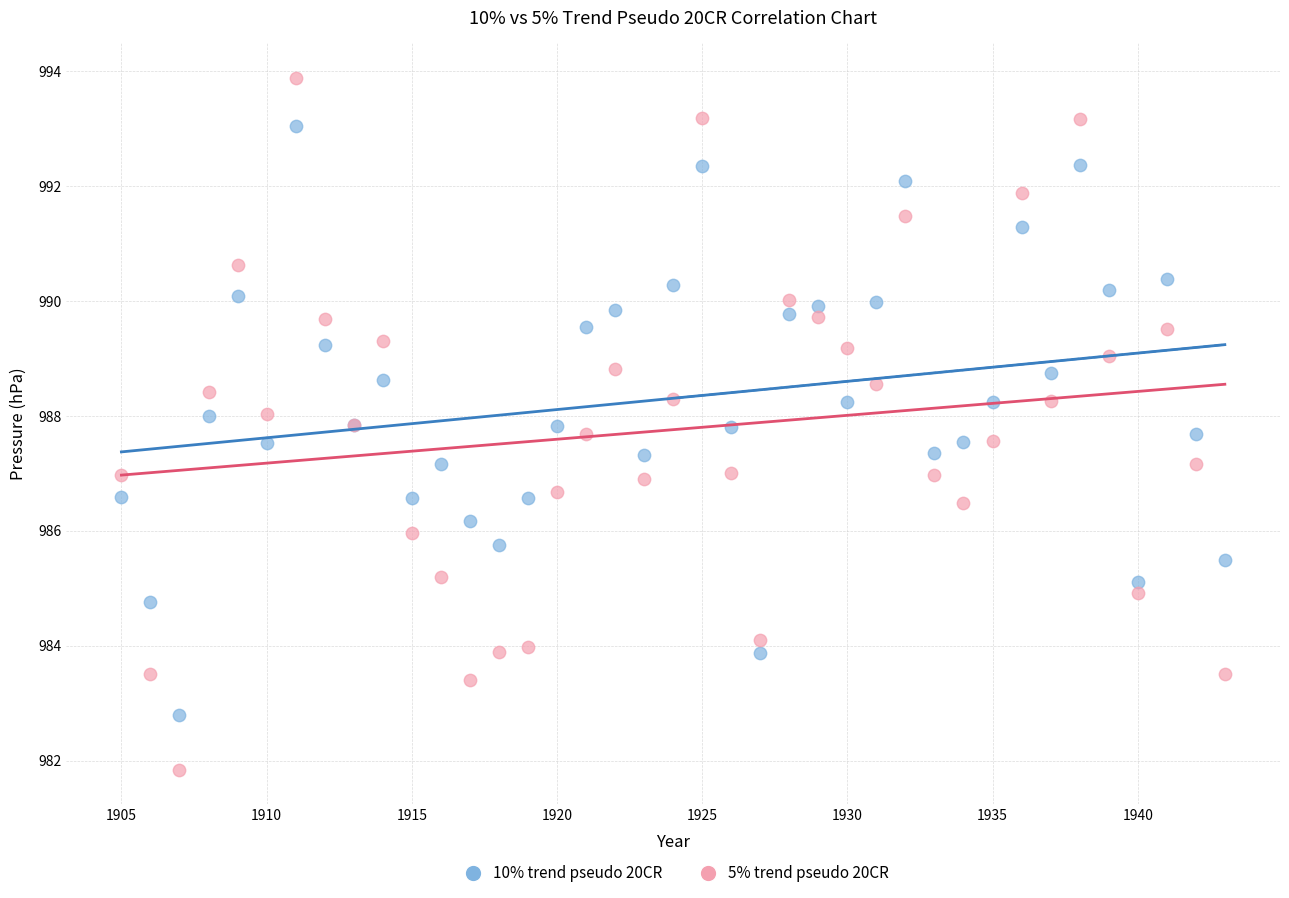

Which series contains the highest Y value?

5% trend pseudo 20CR